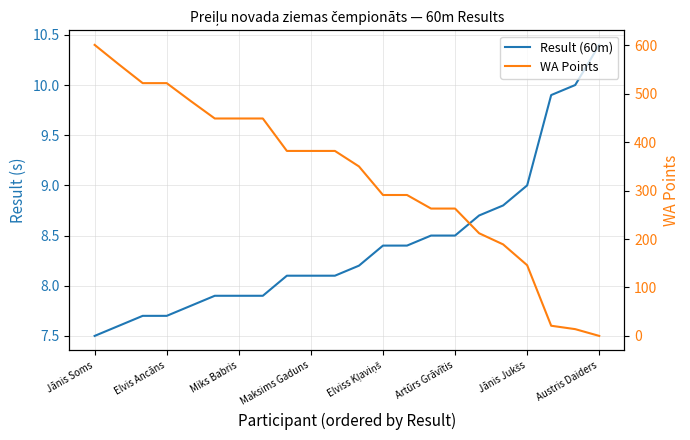

True or false: WA Points has more than 1 points higher than both neighbors.

False